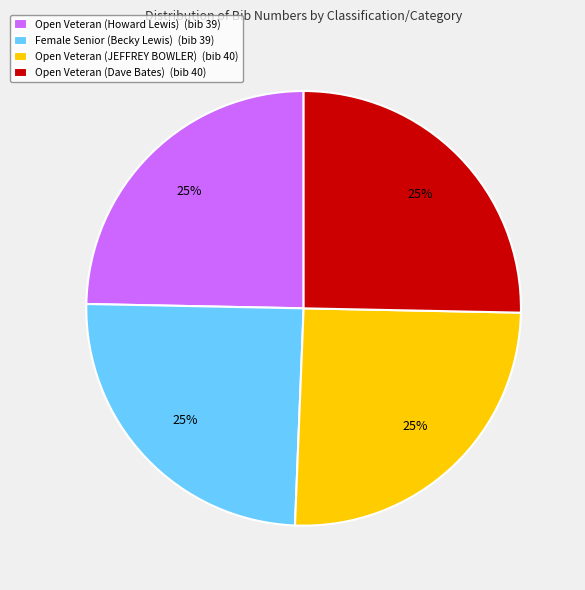

Approximately how many times larger is the value at Open Veteran (JEFFREY BOWLER) (bib 40) compared to Open Veteran (Howard Lewis) (bib 39)?

1.0